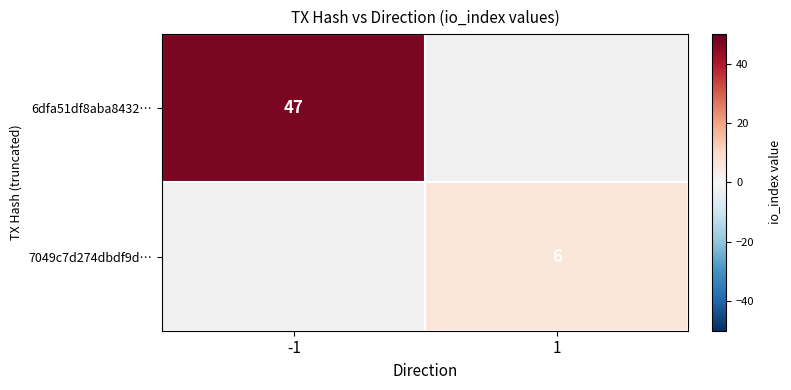

Is it true that 6dfa51df8aba8432… equals 47 at -1?

True